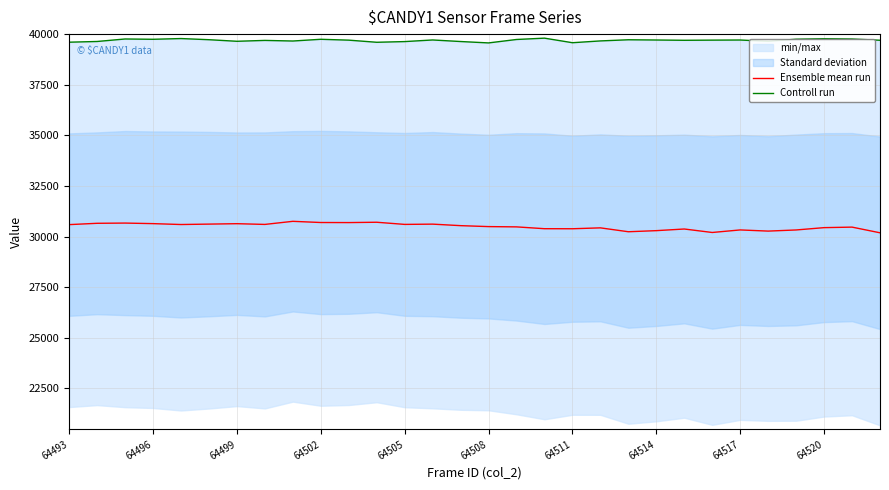

What value does the Ensemble mean run series have at 64511?

30383.5